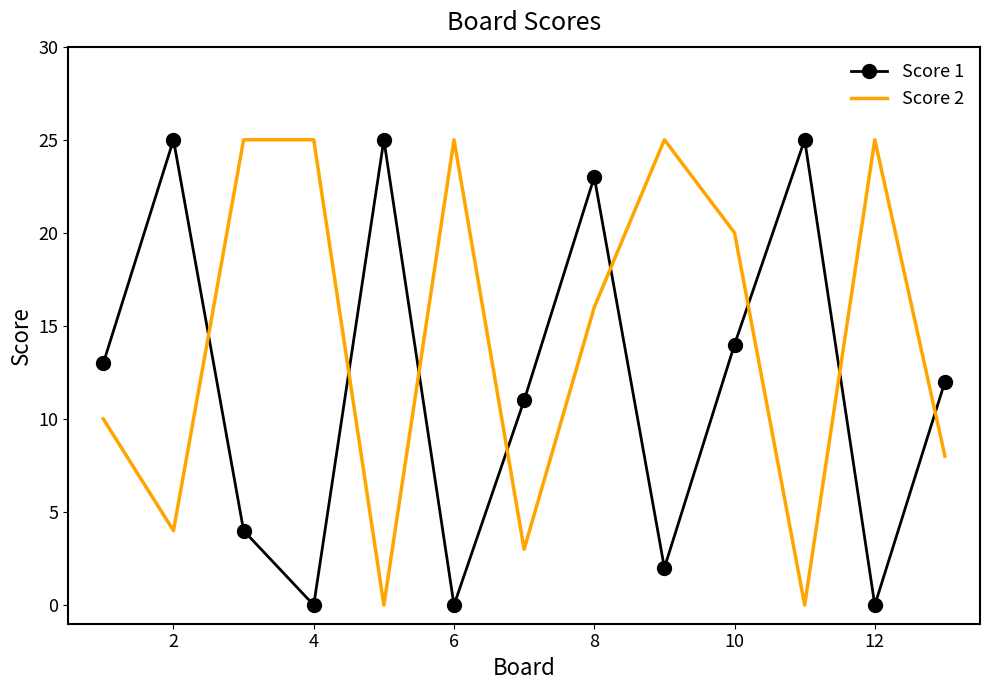

True or false: Score 2 and Score 1 cross at least once.

True